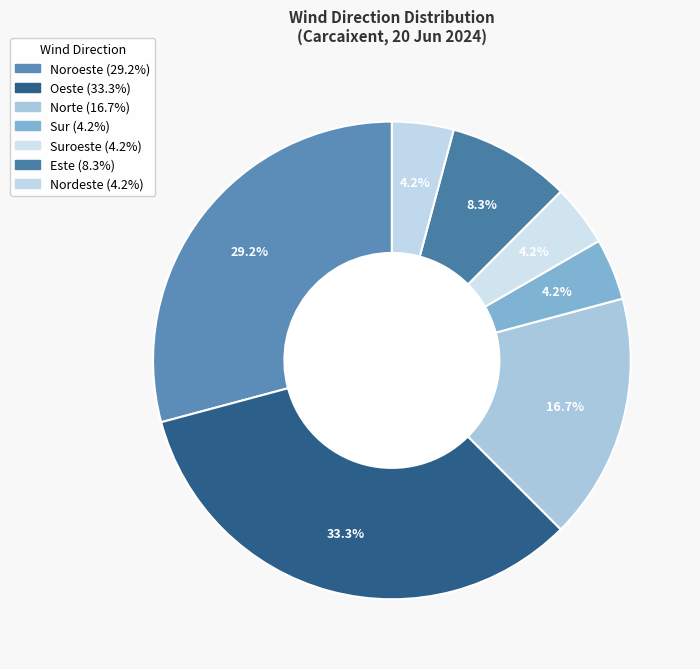

How many segments does this pie chart have?

7